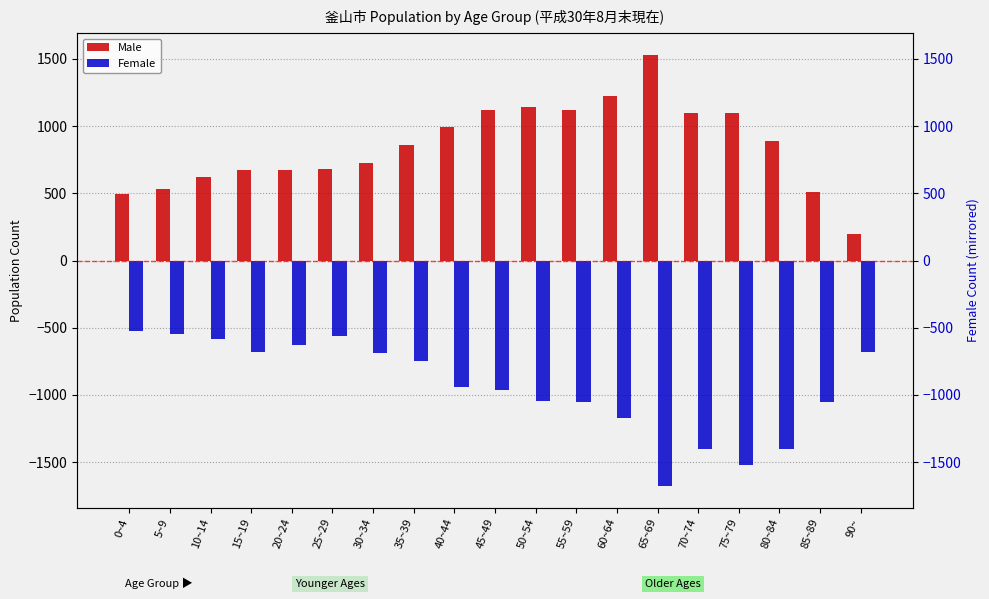

Which has a higher value, 75~79 or 30~34?

75~79